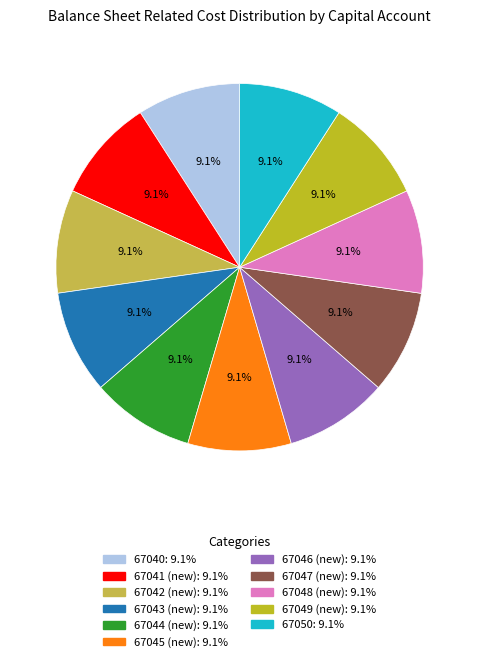

Combined, what portion of the pie is 67042 (new) and 67047 (new)?

18.2%